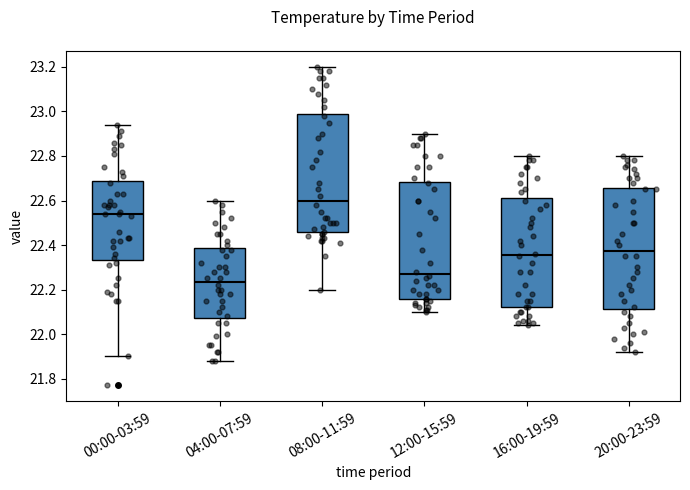

Reading left to right, read every box against the y-axis: the position of its median line, the range the box covers, and the ends of its whiskers. The values are not printed on the chart, so give them approximately, as read against the axis.

00:00-03:59: median 22.54, box 22.34 to 22.68, whiskers 21.90 to 22.94
04:00-07:59: median 22.24, box 22.08 to 22.38, whiskers 21.88 to 22.60
08:00-11:59: median 22.60, box 22.46 to 23.00, whiskers 22.20 to 23.20
12:00-15:59: median 22.28, box 22.16 to 22.68, whiskers 22.10 to 22.90
16:00-19:59: median 22.36, box 22.12 to 22.62, whiskers 22.04 to 22.80
20:00-23:59: median 22.38, box 22.12 to 22.66, whiskers 21.92 to 22.80